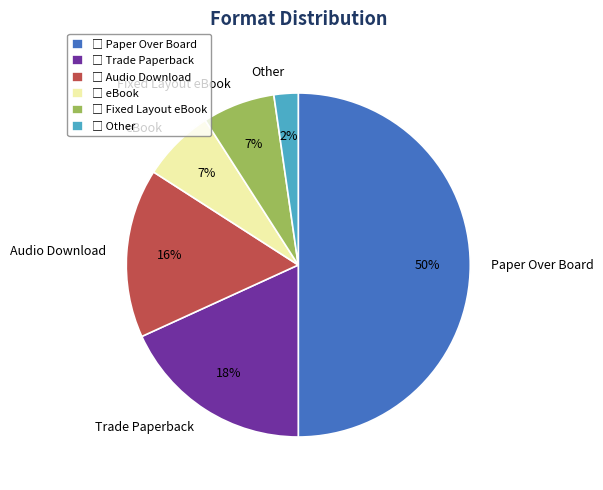

Does Fixed Layout eBook represent more than half of the total?

No